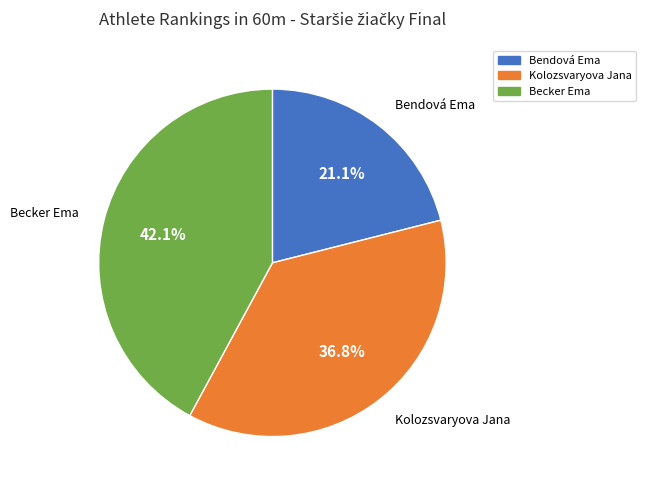

True or false: Becker Ema accounts for 54% of the total.

False